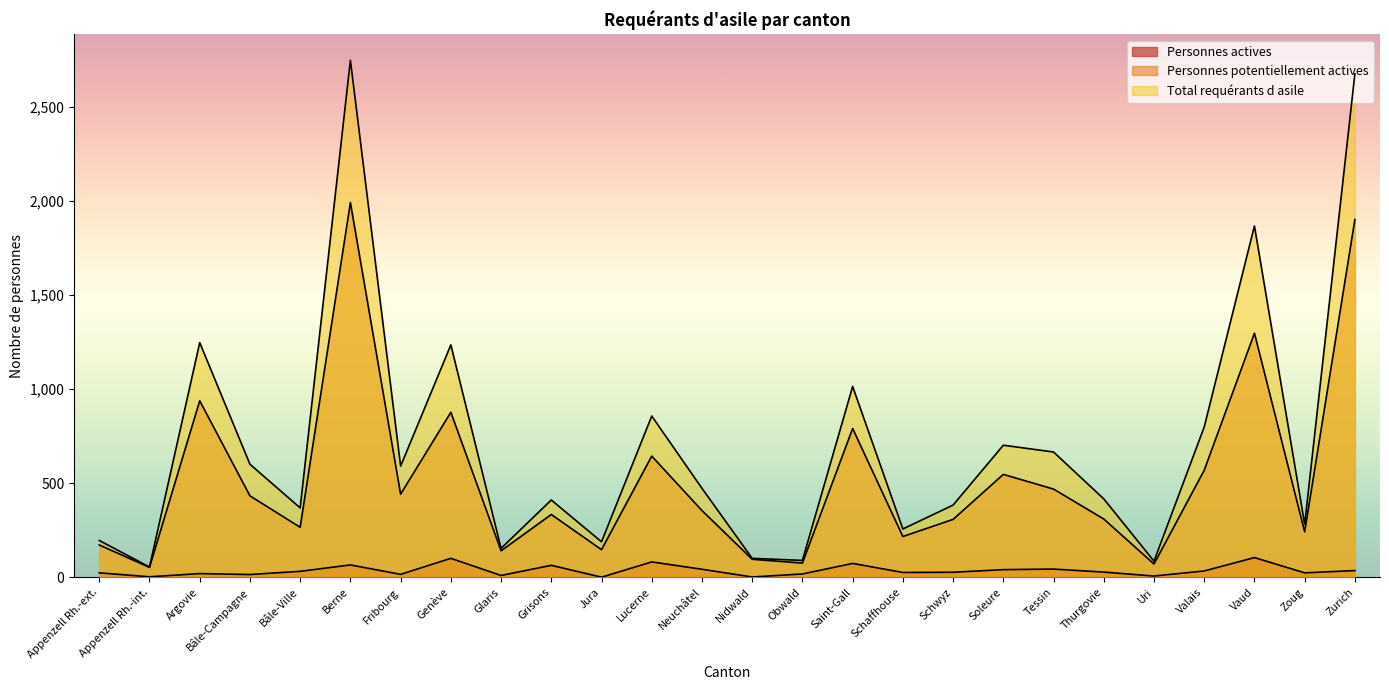

List the series in order of their overall mean, highest first.

Total requérants d asile, Personnes potentiellement actives, Personnes actives